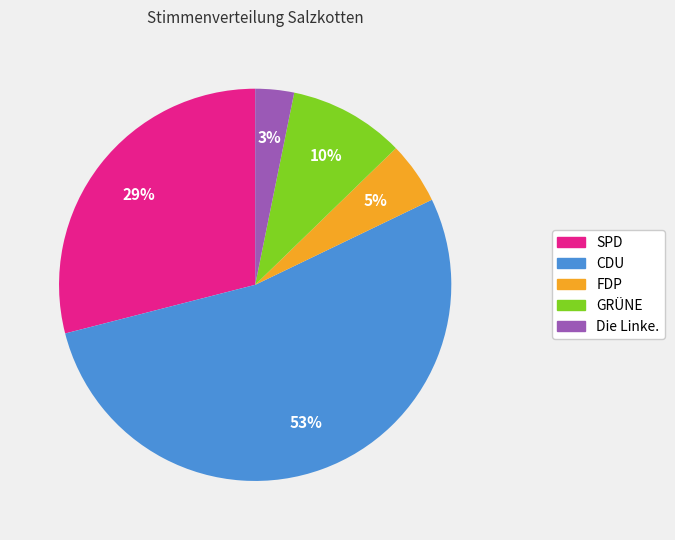

To the nearest percent, what is the average slice percentage?

20%